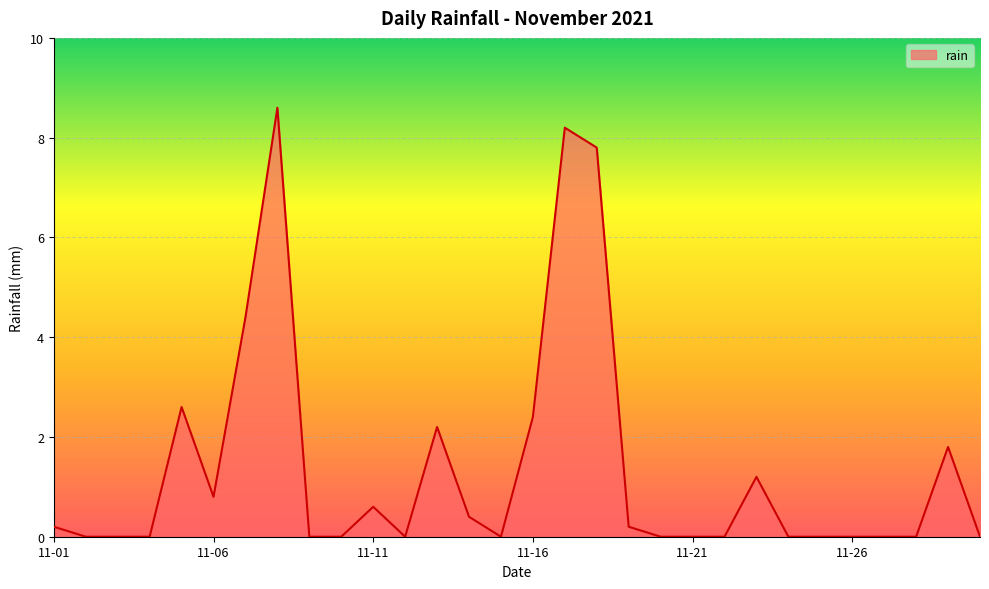

True or false: there are more than 2 points higher than both neighbors.

True